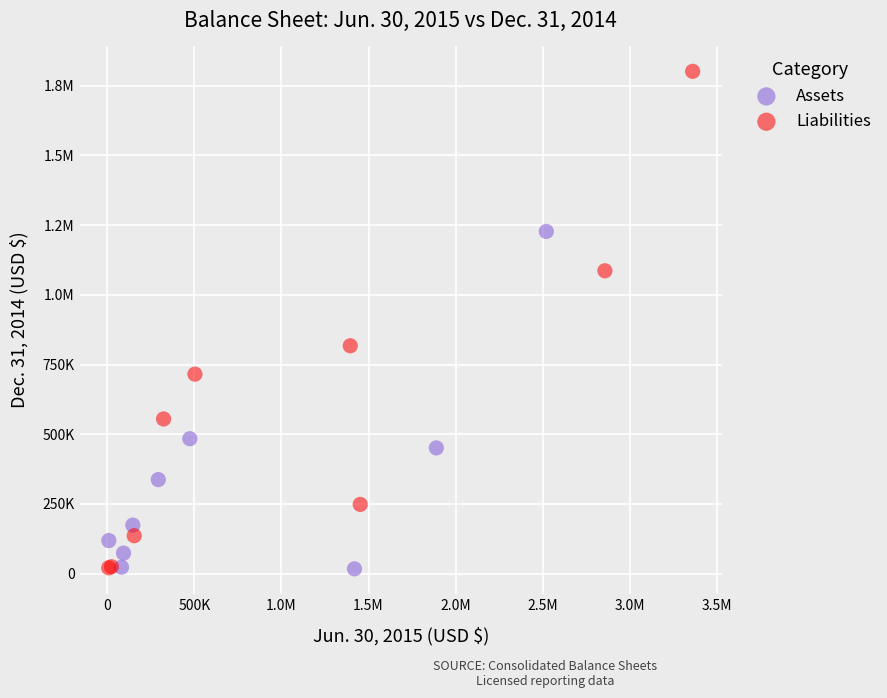

What are all the series names shown in the legend?

Assets, Liabilities